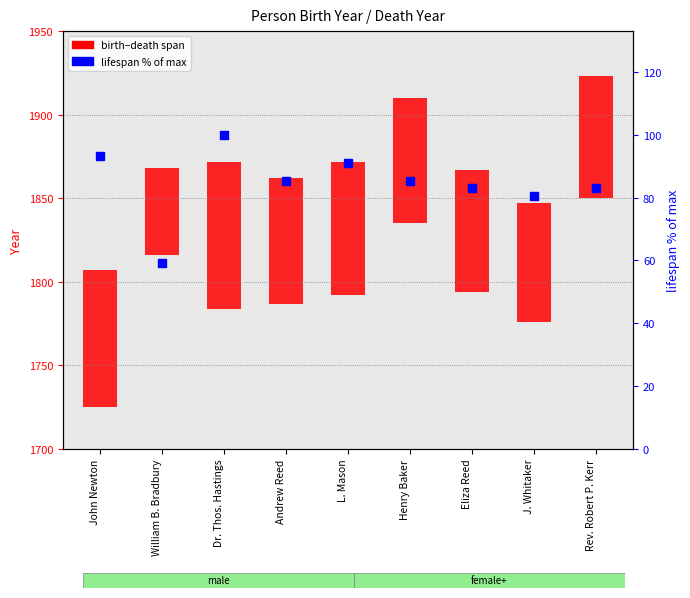

Approximately how many times larger is the value at L. Mason compared to William B. Bradbury?

1.5